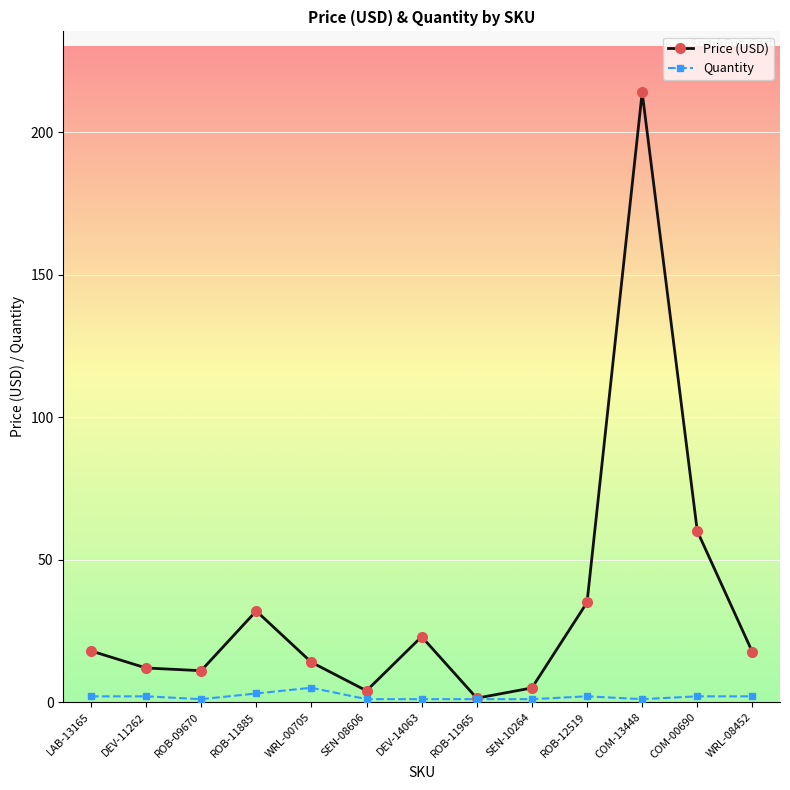

How many lines are shown in the chart?

2